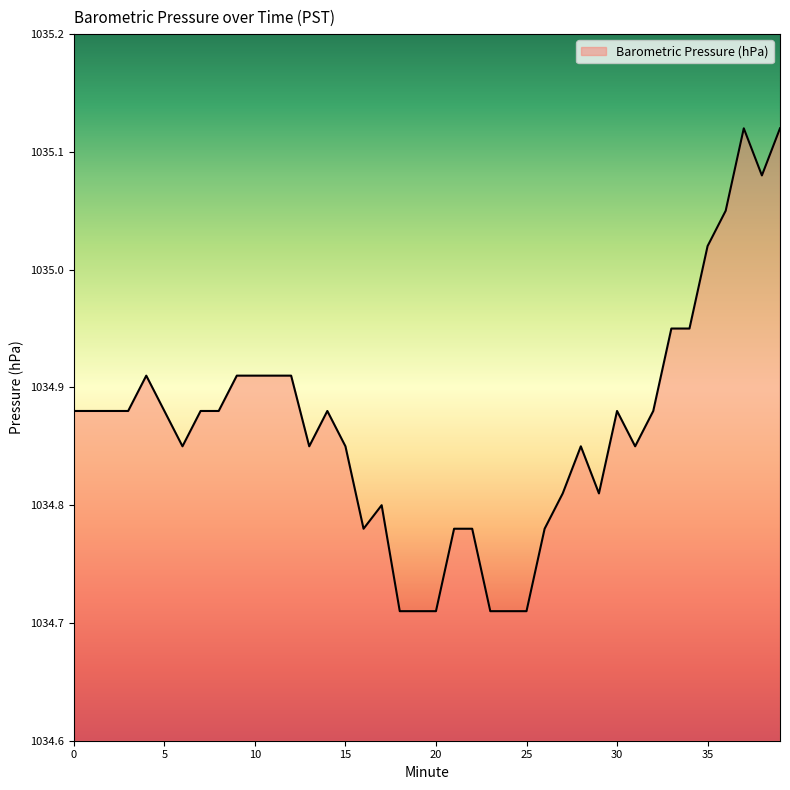

What is the difference between the maximum and minimum values?

0.4